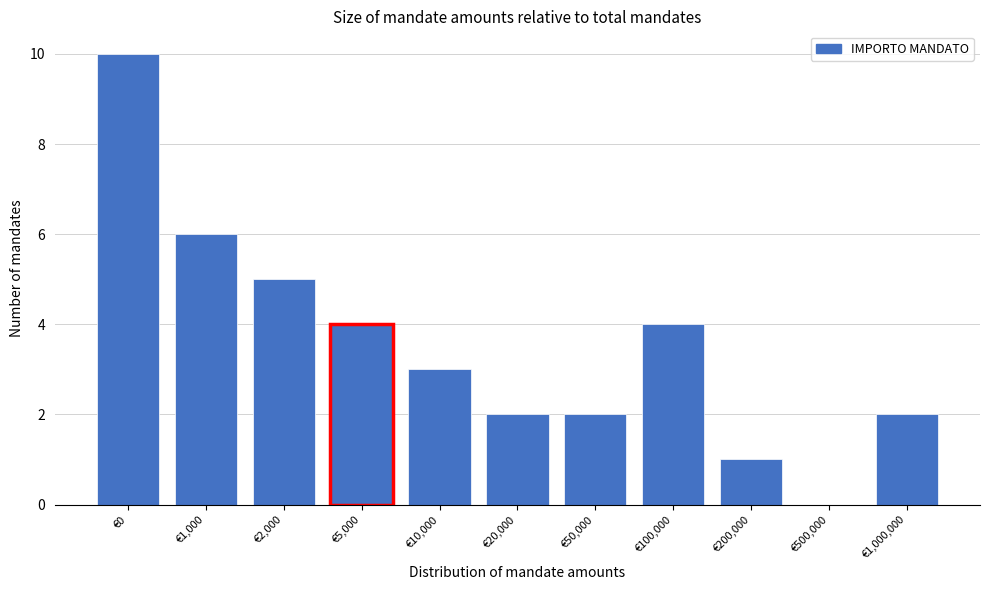

Reading right to left, transcribe all the data shown in this chart.

€1,000,000=2	€500,000=0	€200,000=1	€100,000=4	€50,000=2	€20,000=2	€10,000=3	€5,000=4	€2,000=5	€1,000=6	€0=10